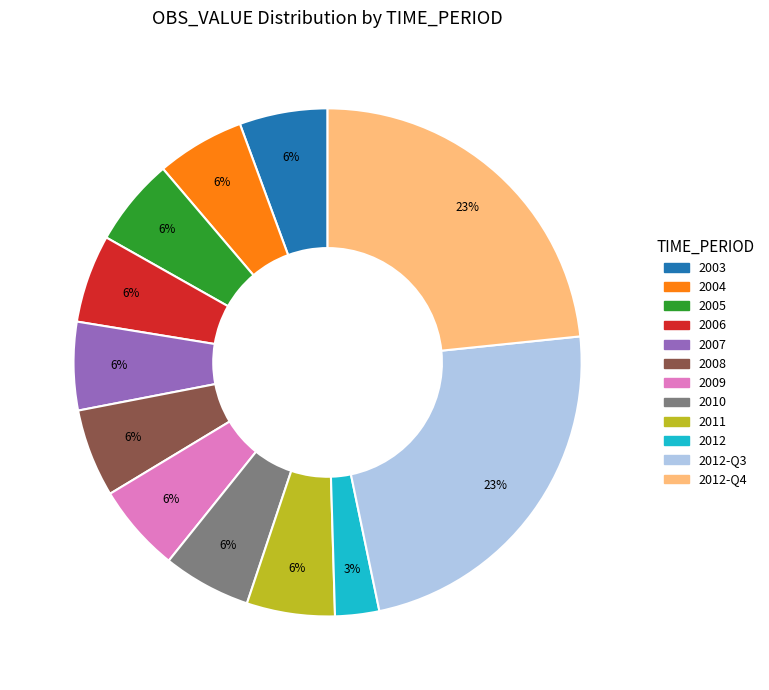

How many slices are in this pie chart?

12